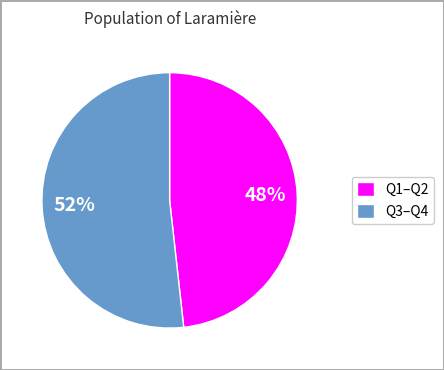

Is there any slice that represents more than half of the pie?

Yes